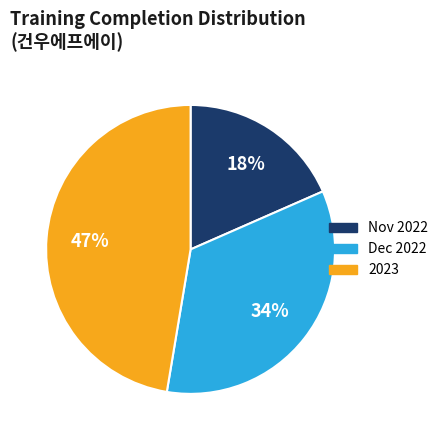

To the nearest percent, what portion does 2023 represent?

47%